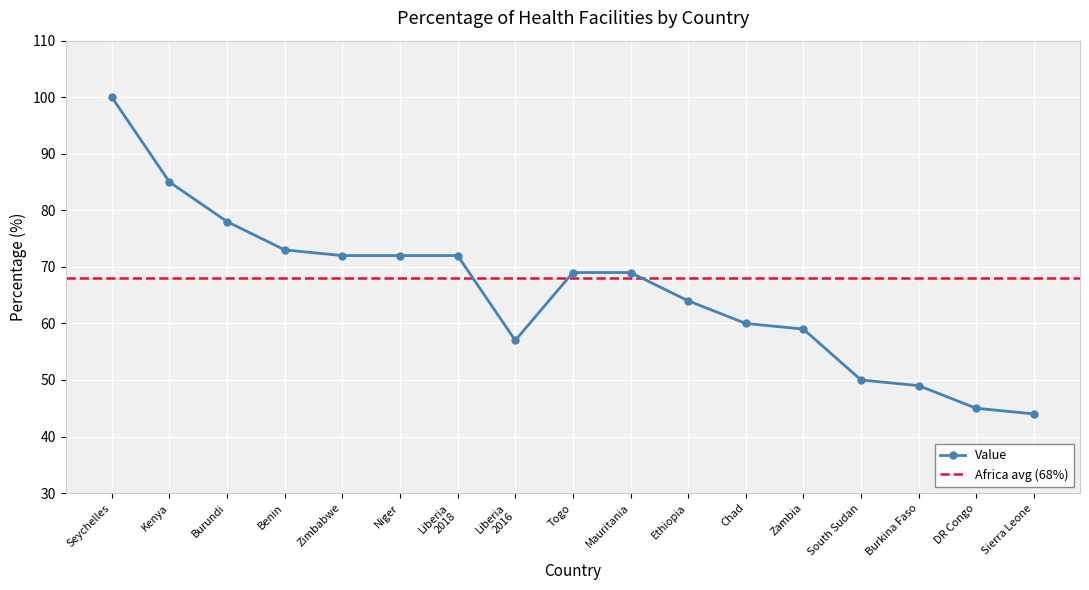

How many values are below 69?

8